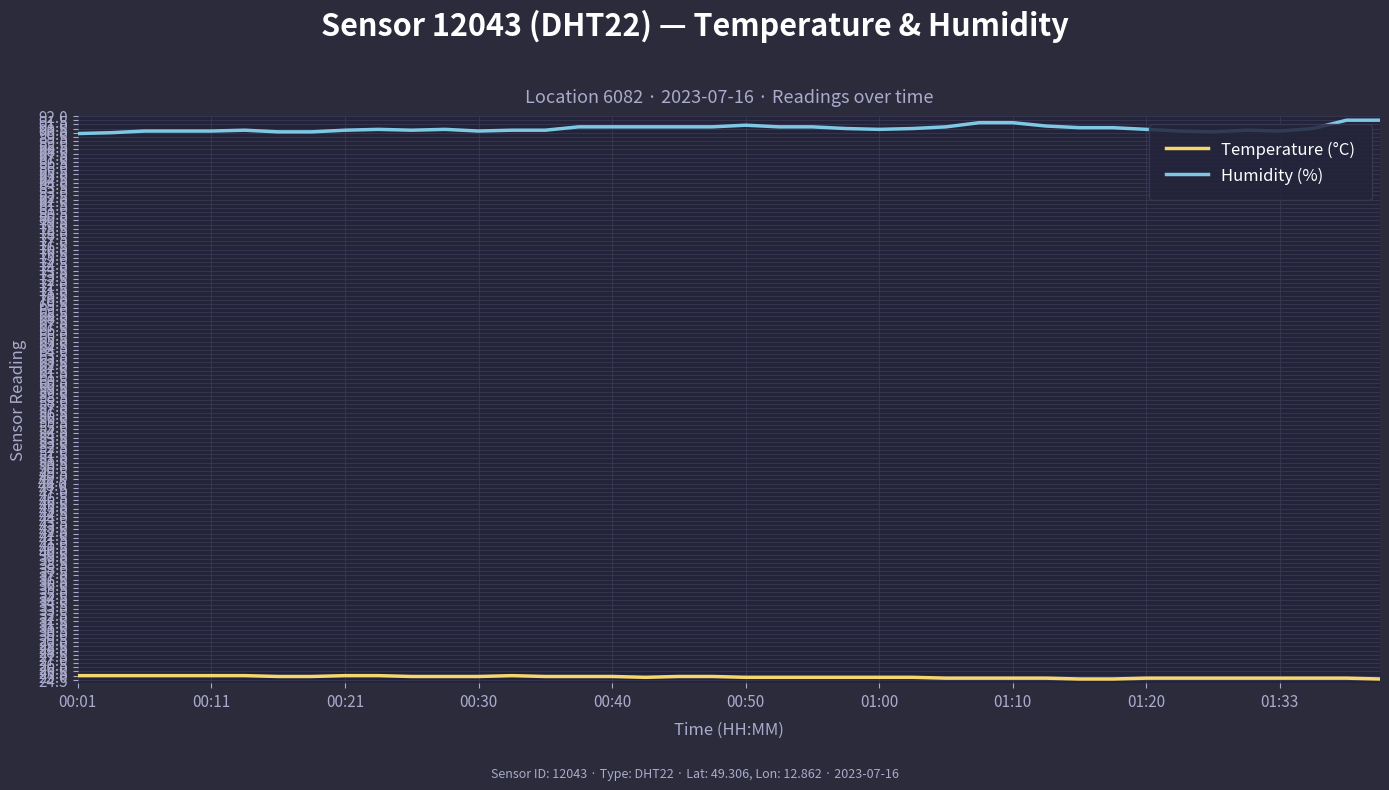

Which series has the largest total across all categories?

Humidity (%)